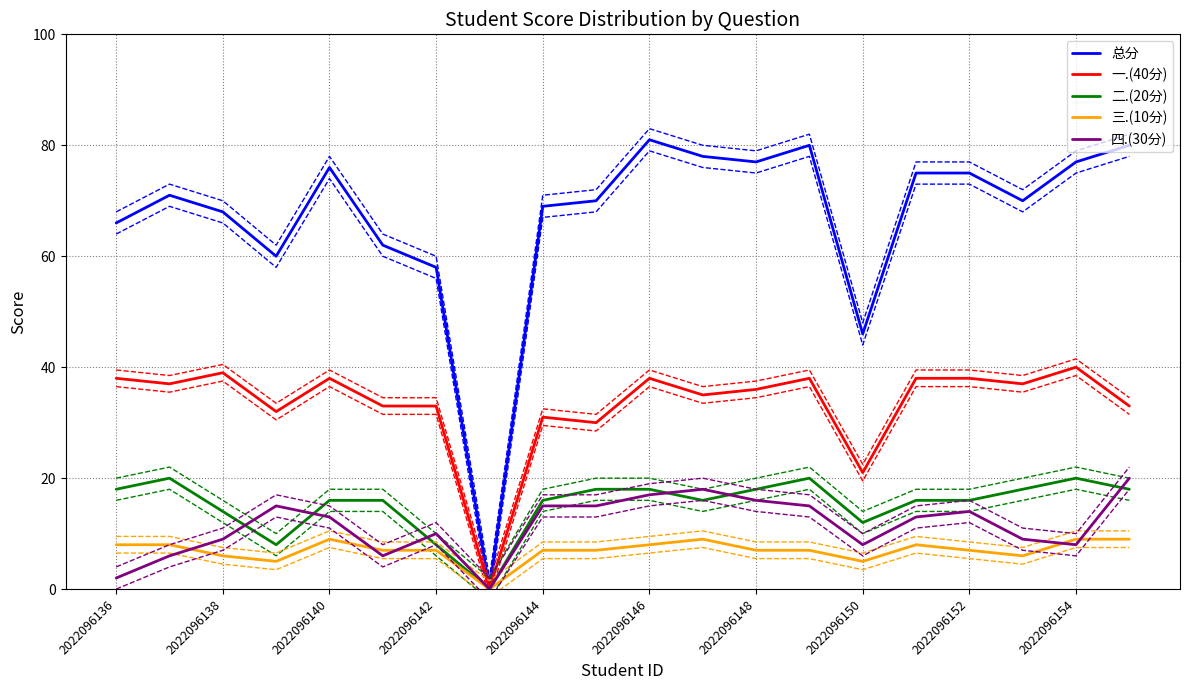

What position from the left is 15?

16